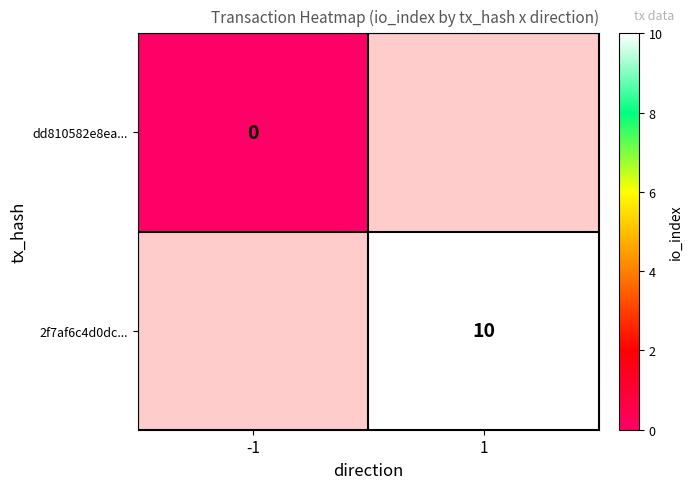

The 2f7af6c4d0dc... series shows 10 at 1. True or false?

True